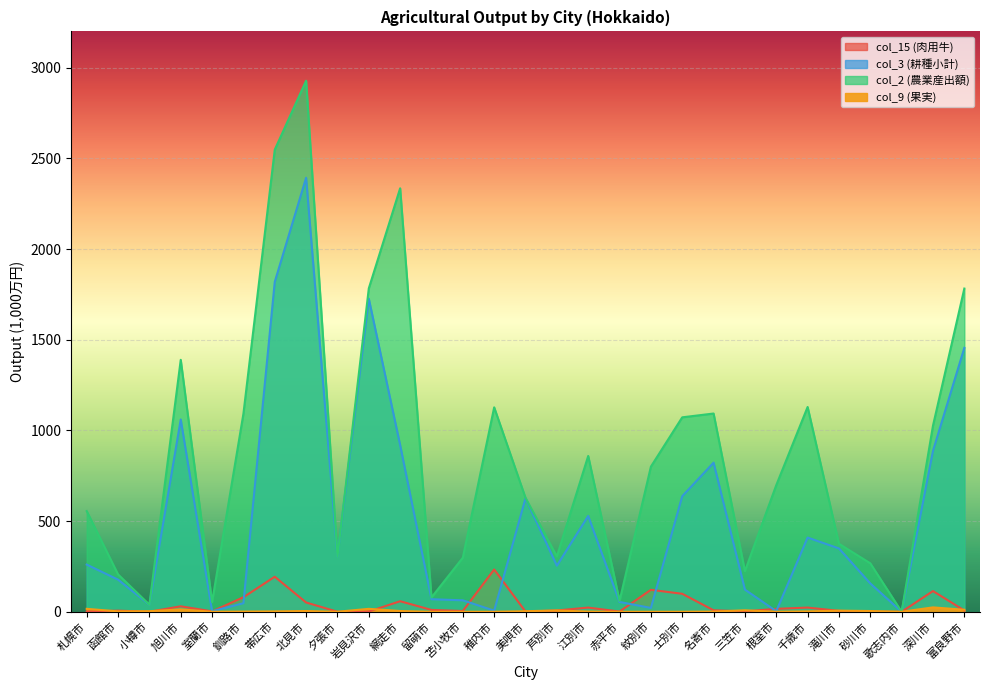

In col_15 (肉用牛), how many points are higher than both neighbors (excluding endpoints)?

9